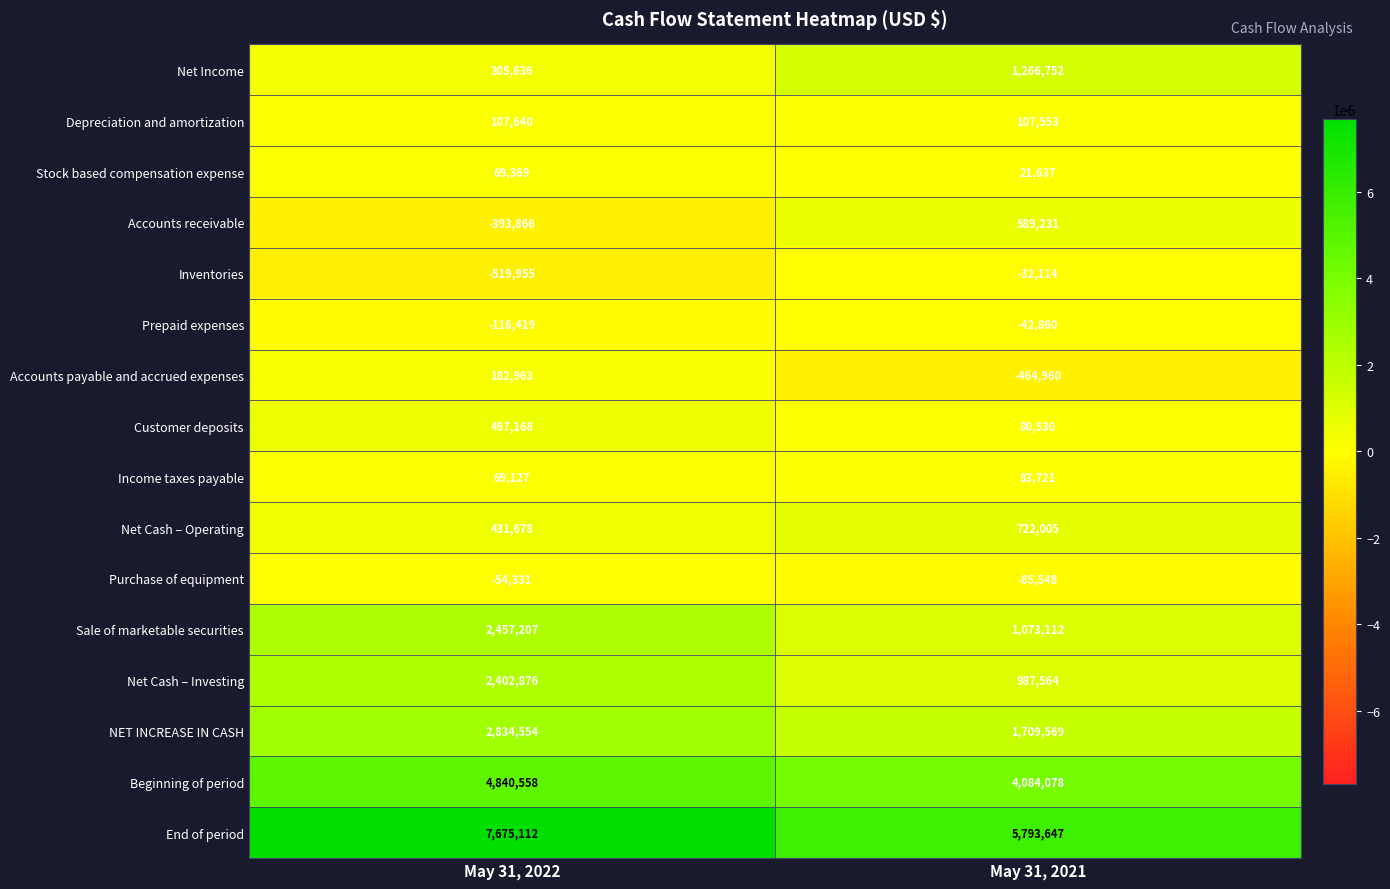

How many data points does each series have?

2